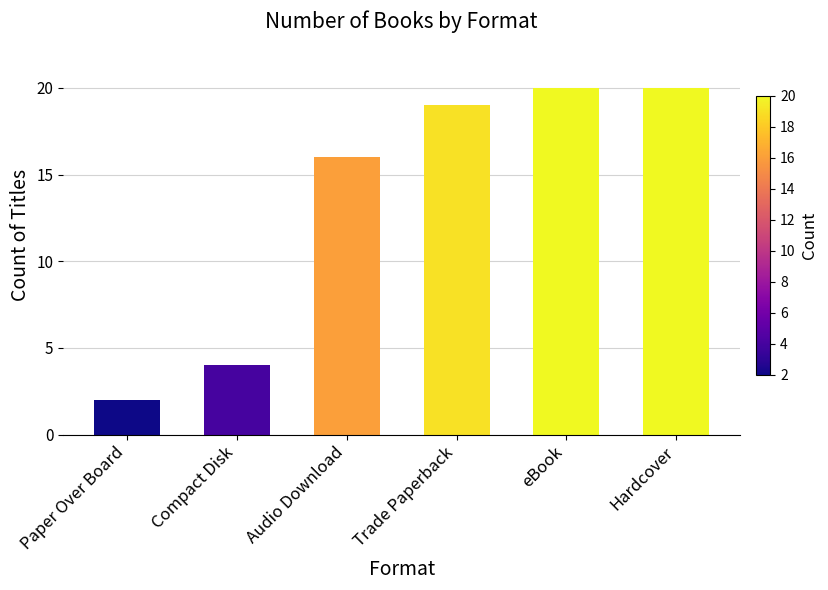

What is the label of the 5th bar from the right?

Compact Disk